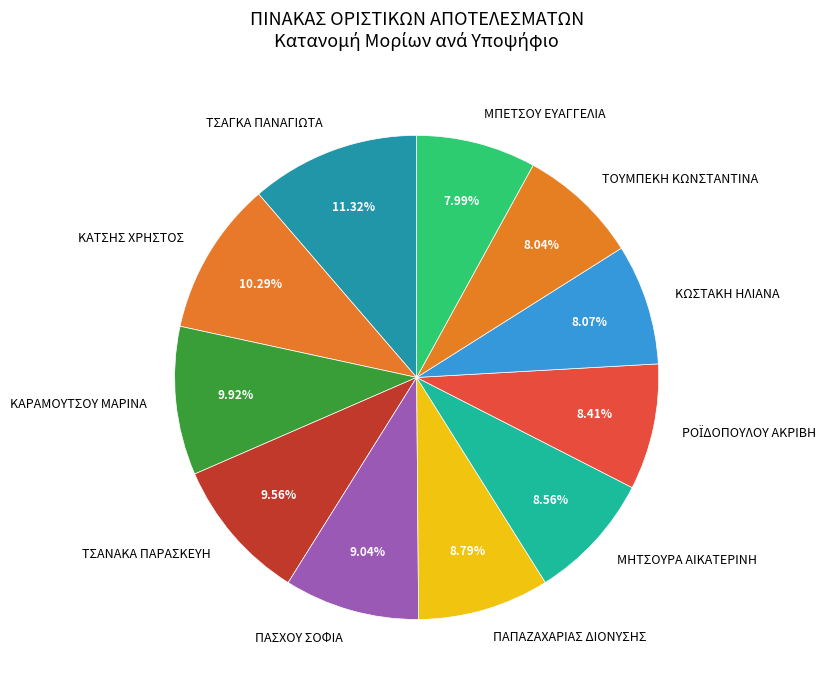

Is ΚΑΤΣΗΣ ΧΡΗΣΤΟΣ the majority of the pie?

No